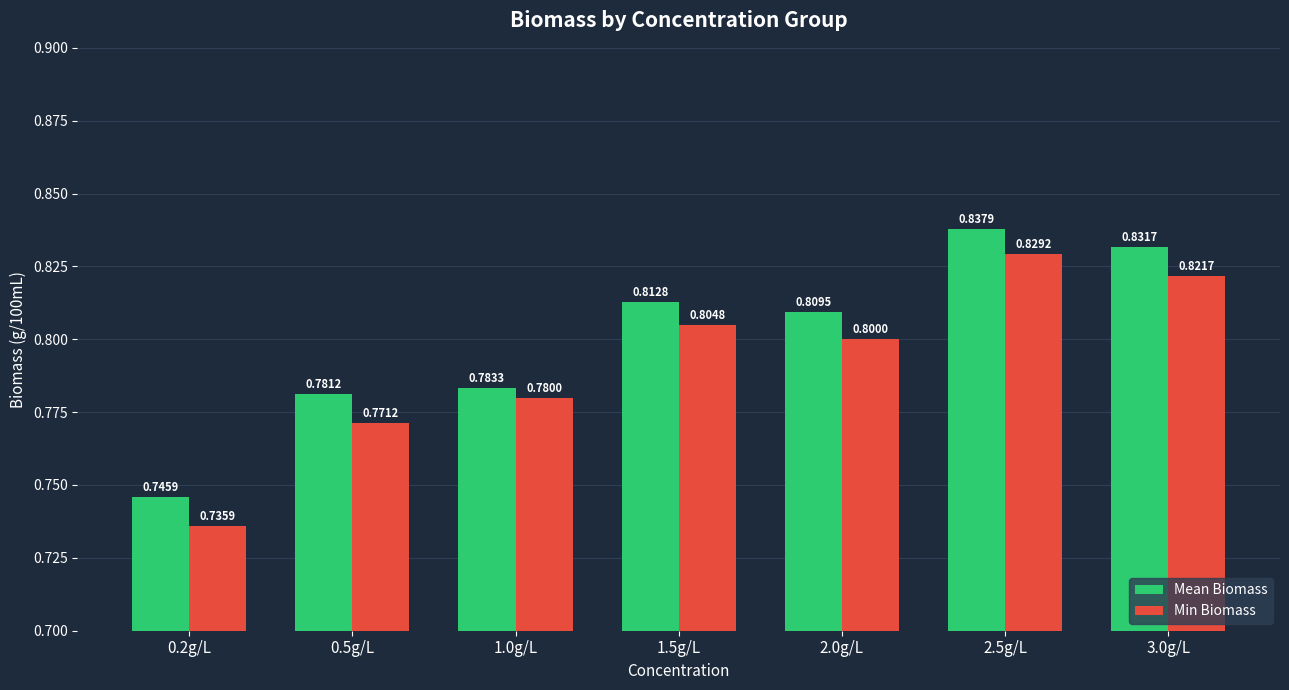

Where is Mean Biomass nearest to the value 0?

0.2g/L